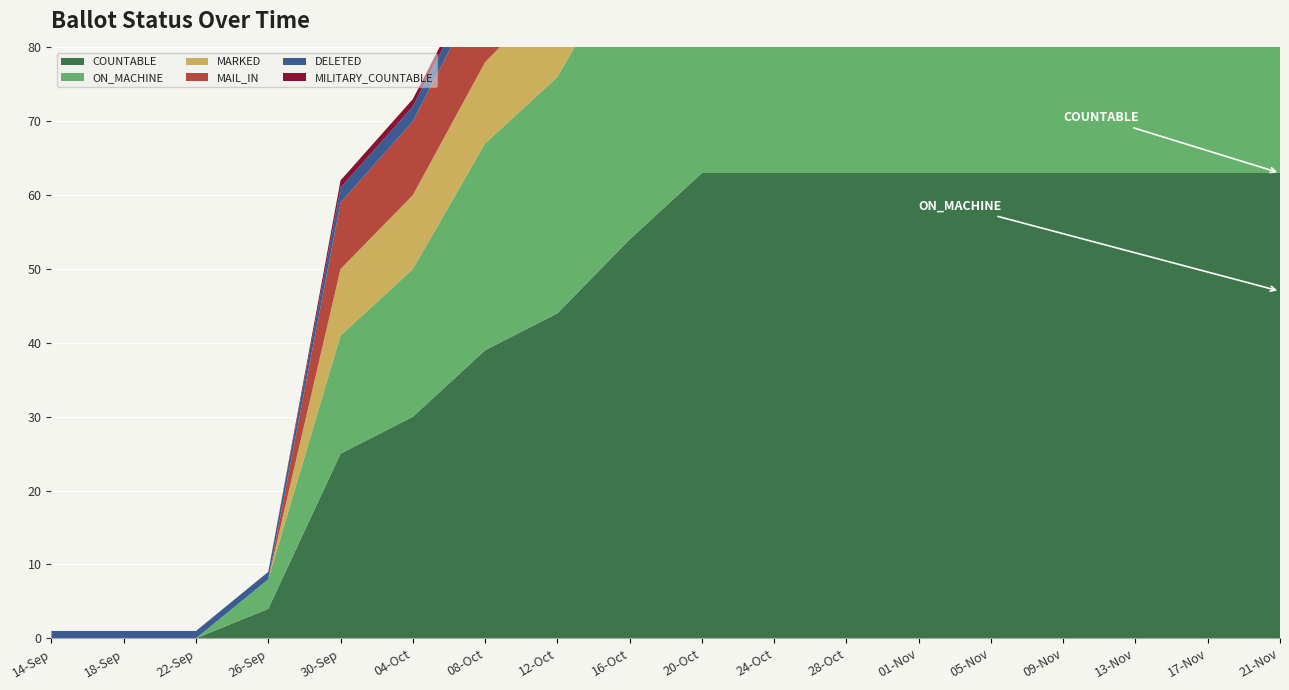

Reading right to left, transcribe all the data shown in this chart.

COUNTABLE: 63	63	63	63	63	63	63	63	63	54	44	39	30	25	4	0	0	0
ON_MACHINE: 47	47	47	47	47	47	47	47	47	39	32	28	20	16	4	0	0	0
MARKED: 16	16	16	16	16	16	16	16	16	15	12	11	10	9	0	0	0	0
MAIL_IN: 16	16	16	16	16	16	16	16	16	15	12	11	10	9	0	0	0	0
DELETED: 3	3	3	3	3	3	3	3	3	1	1	2	2	2	1	1	1	1
MILITARY_COUNTABLE: 1	1	1	1	1	1	1	1	1	1	1	1	1	1	0	0	0	0